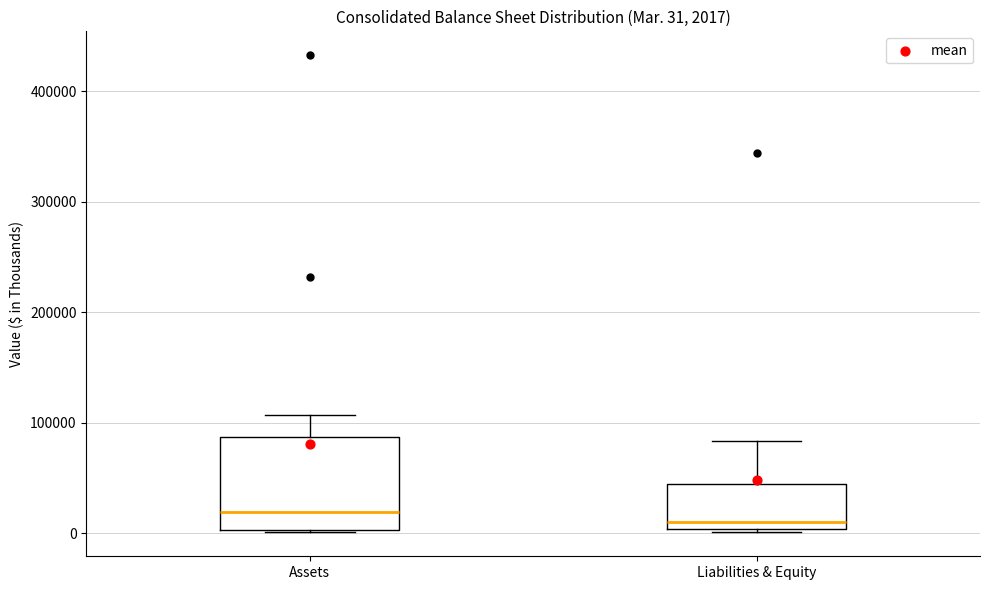

Which box is the tallest, from its lower edge to its upper edge?

Assets